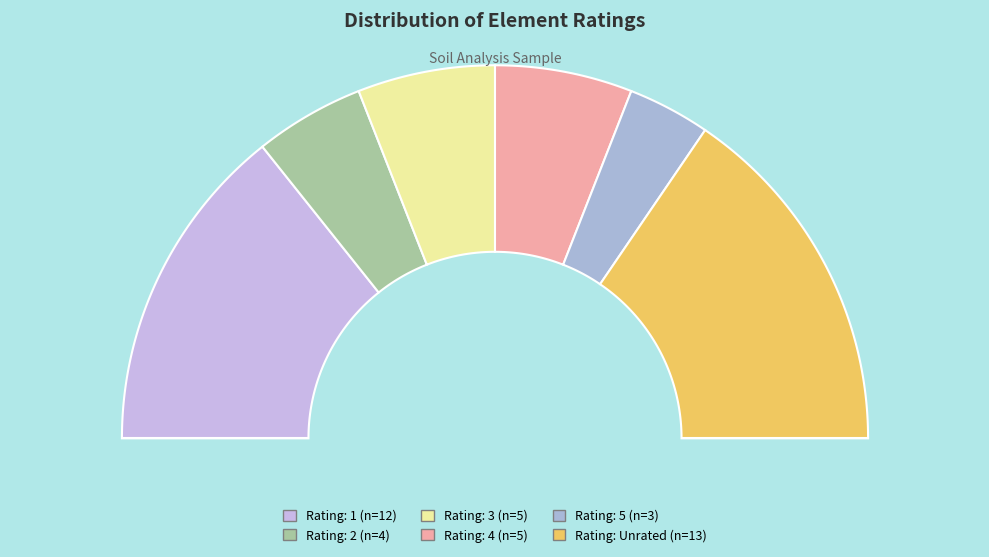

To the nearest percent, what is the difference between the 1 and 4 slice percentages?

17%